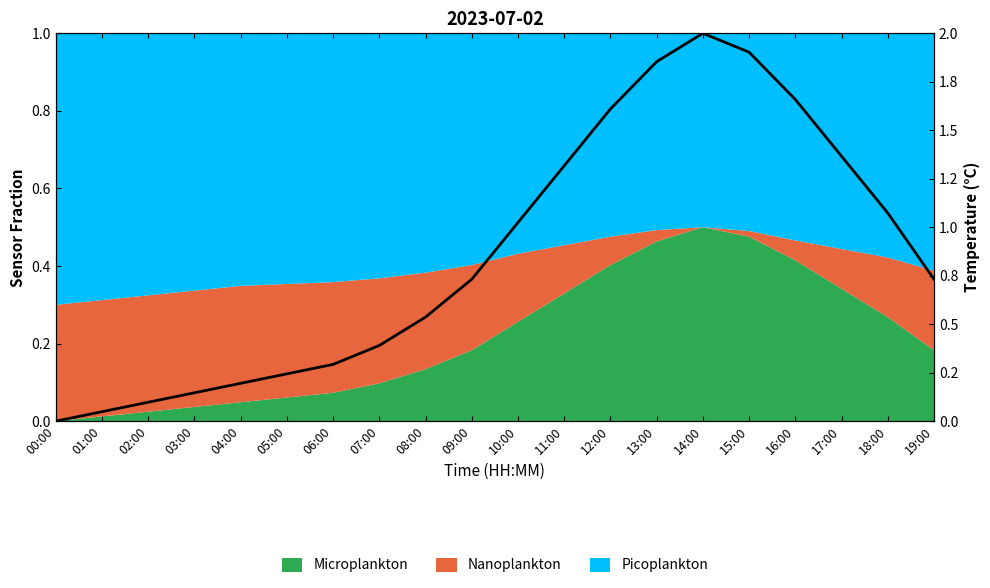

Count the number of categories in the chart.

20